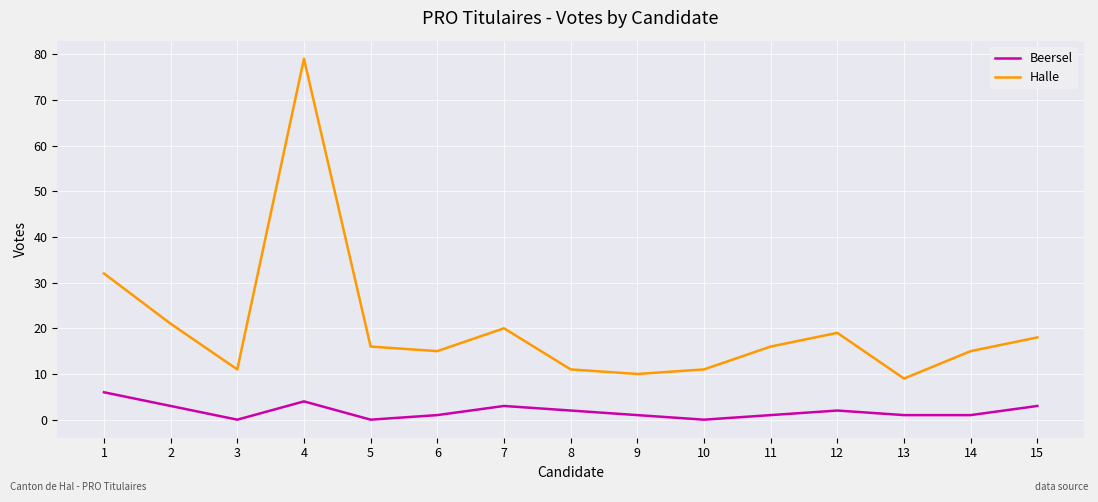

True or false: Halle and Beersel intersect in this chart.

False